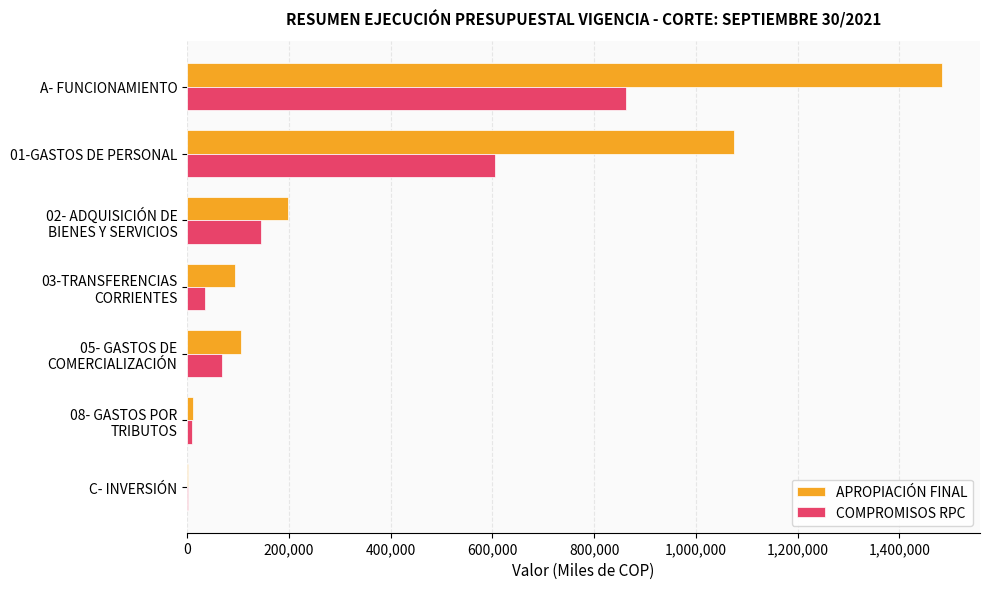

What is the highest value of the COMPROMISOS RPC series?

863673.5